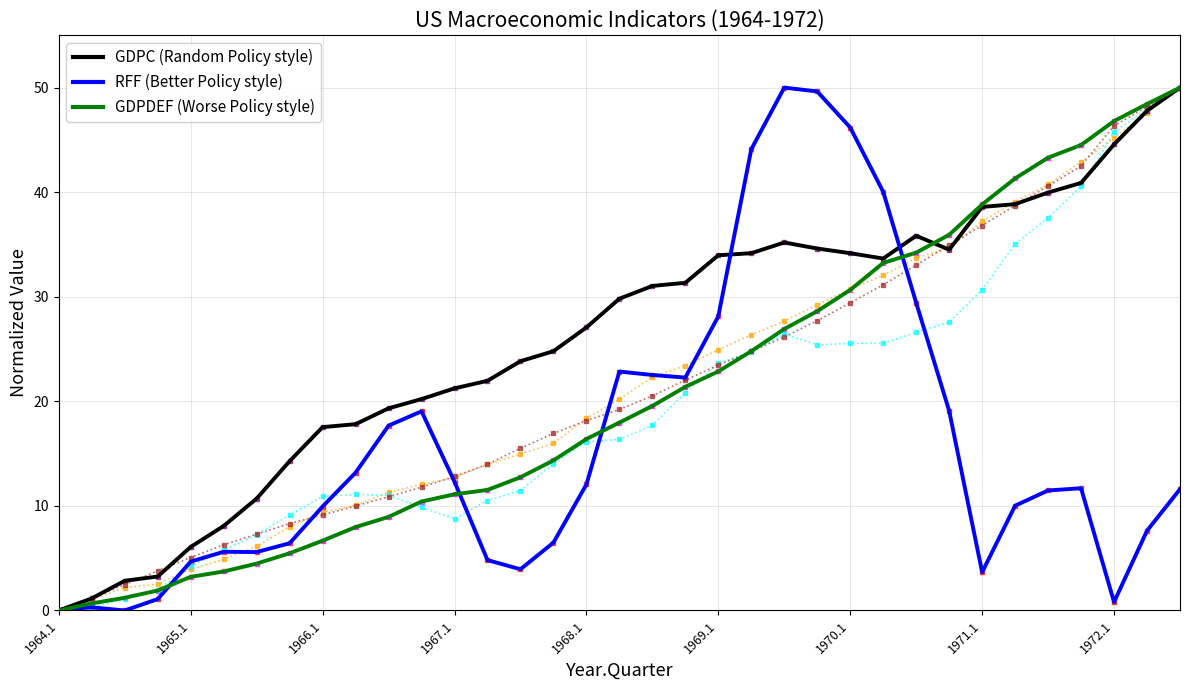

How many lines are shown in the chart?

3